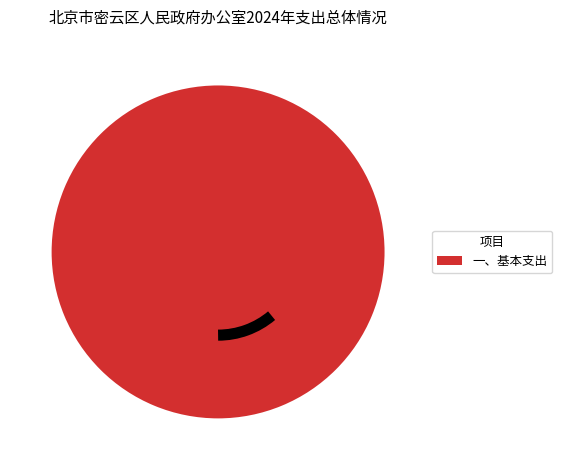

How many slices are in this pie chart?

1